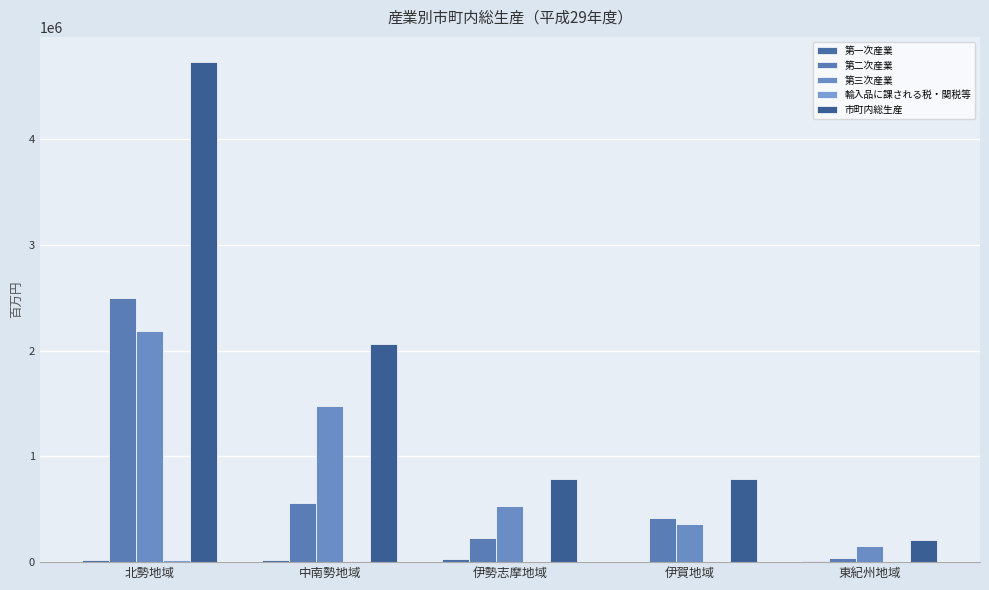

Count the number of data series in this chart.

5